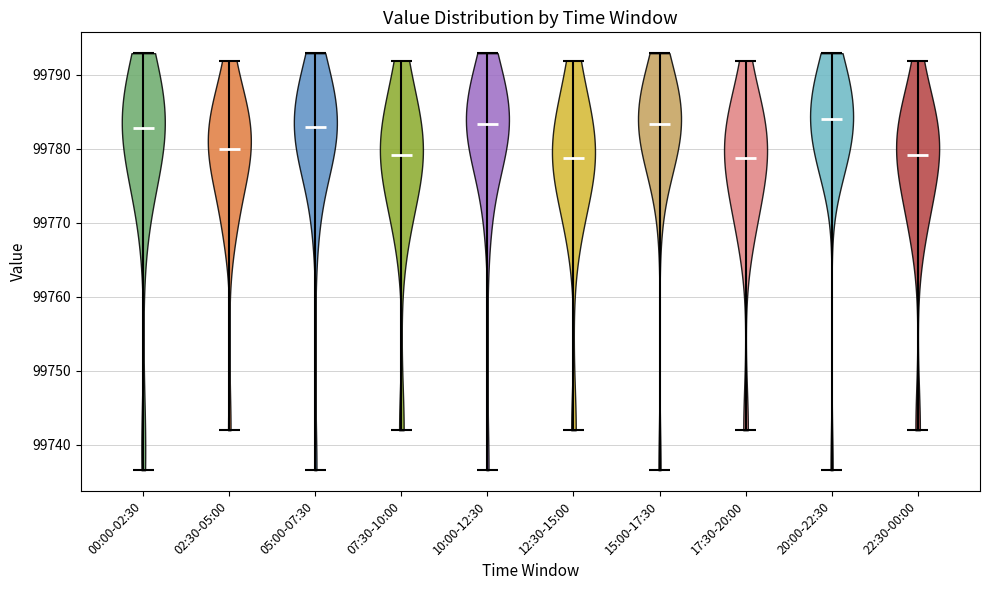

Reading left to right, read every violin against the y-axis: where its median line is, and the lowest and highest points it reaches. The values are not printed on the chart, so give them approximately, as read against the axis.

00:00-02:30: median line 99783, lowest point 99737, highest point 99793
02:30-05:00: median line 99780, lowest point 99742, highest point 99792
05:00-07:30: median line 99783, lowest point 99737, highest point 99793
07:30-10:00: median line 99779, lowest point 99742, highest point 99792
10:00-12:30: median line 99783, lowest point 99737, highest point 99793
12:30-15:00: median line 99779, lowest point 99742, highest point 99792
15:00-17:30: median line 99783, lowest point 99737, highest point 99793
17:30-20:00: median line 99779, lowest point 99742, highest point 99792
20:00-22:30: median line 99784, lowest point 99737, highest point 99793
22:30-00:00: median line 99779, lowest point 99742, highest point 99792